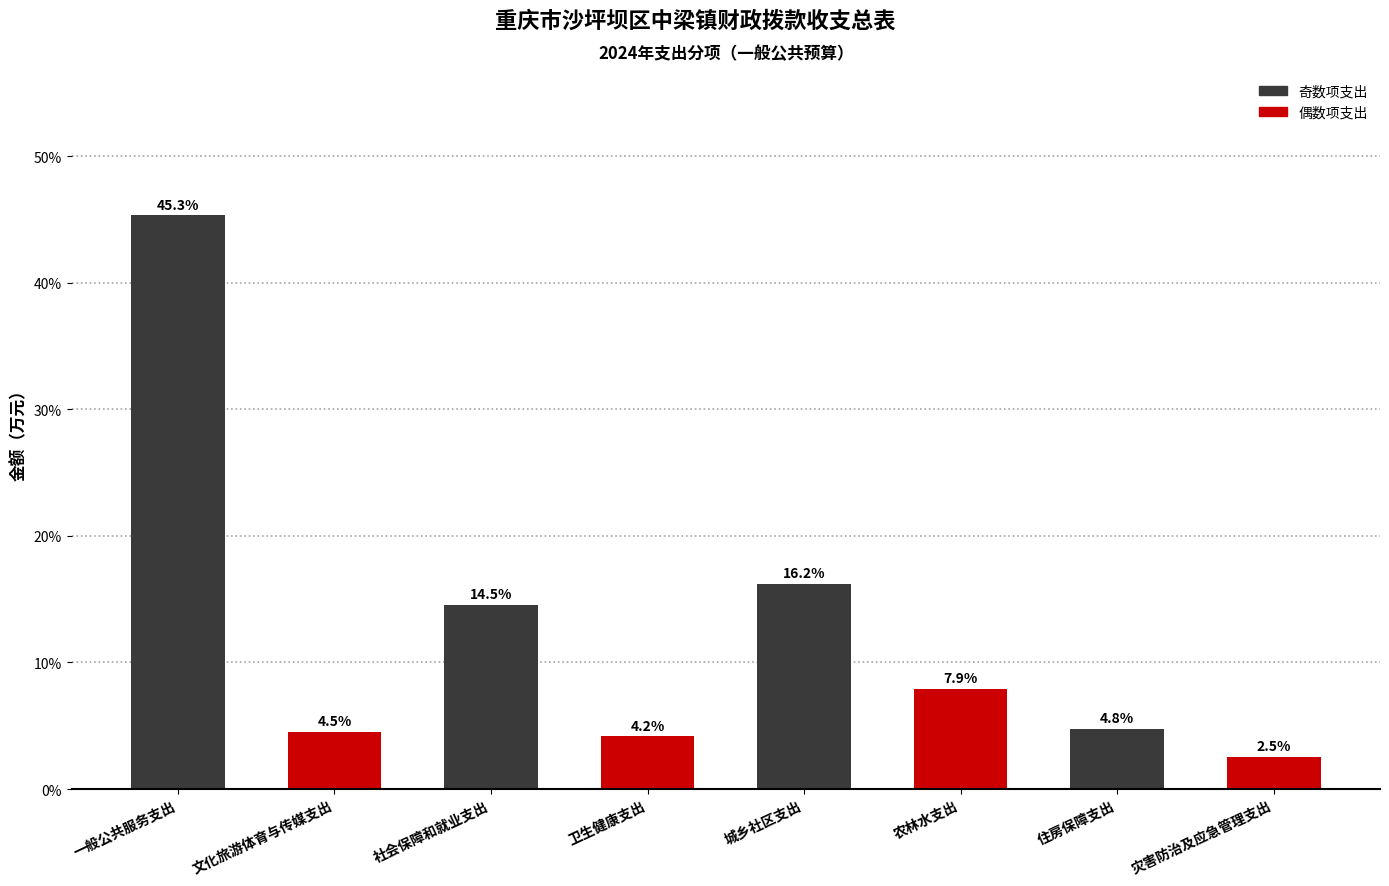

Reading right to left, what are all the values shown in this chart?

2.5	4.8	7.9	16.2	4.2	14.5	4.5	45.3